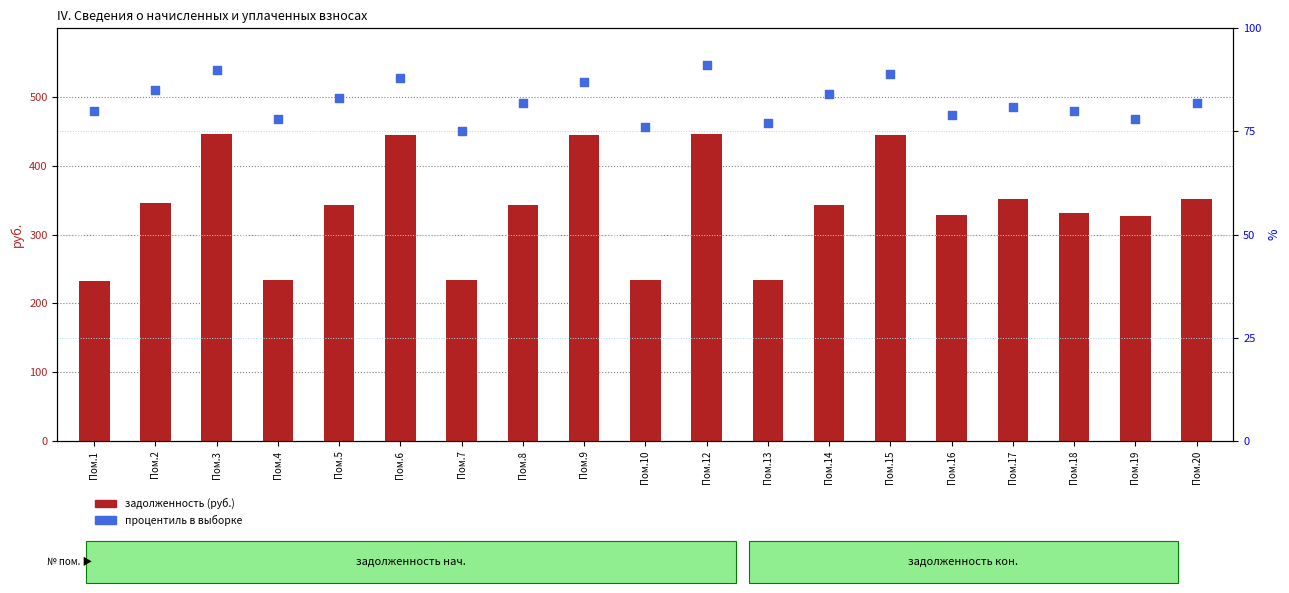

What are all the series names shown in the legend?

задолженность, процентиль